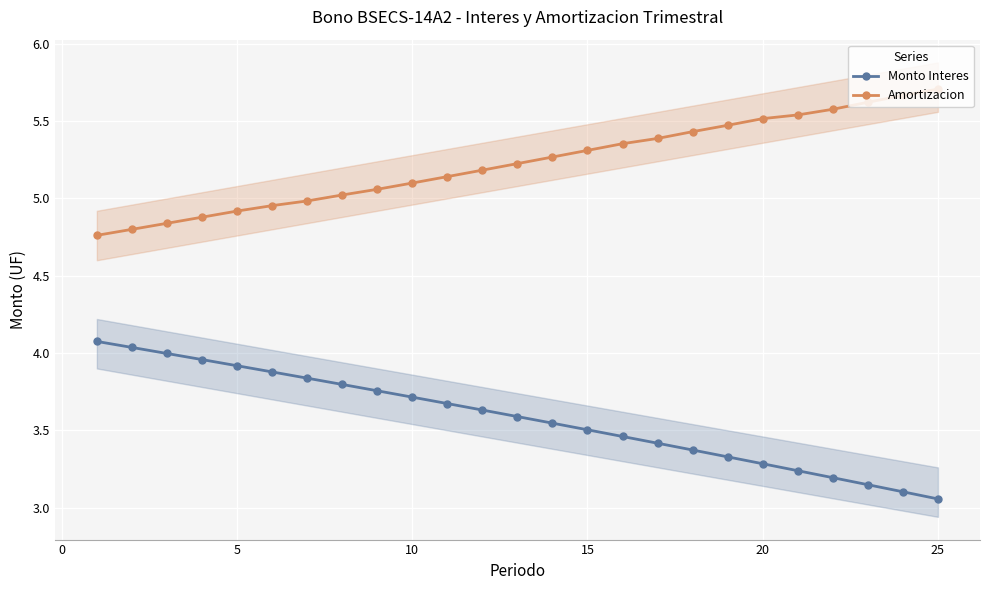

The value of Amortizacion at 25 is 7.7. True or false?

False